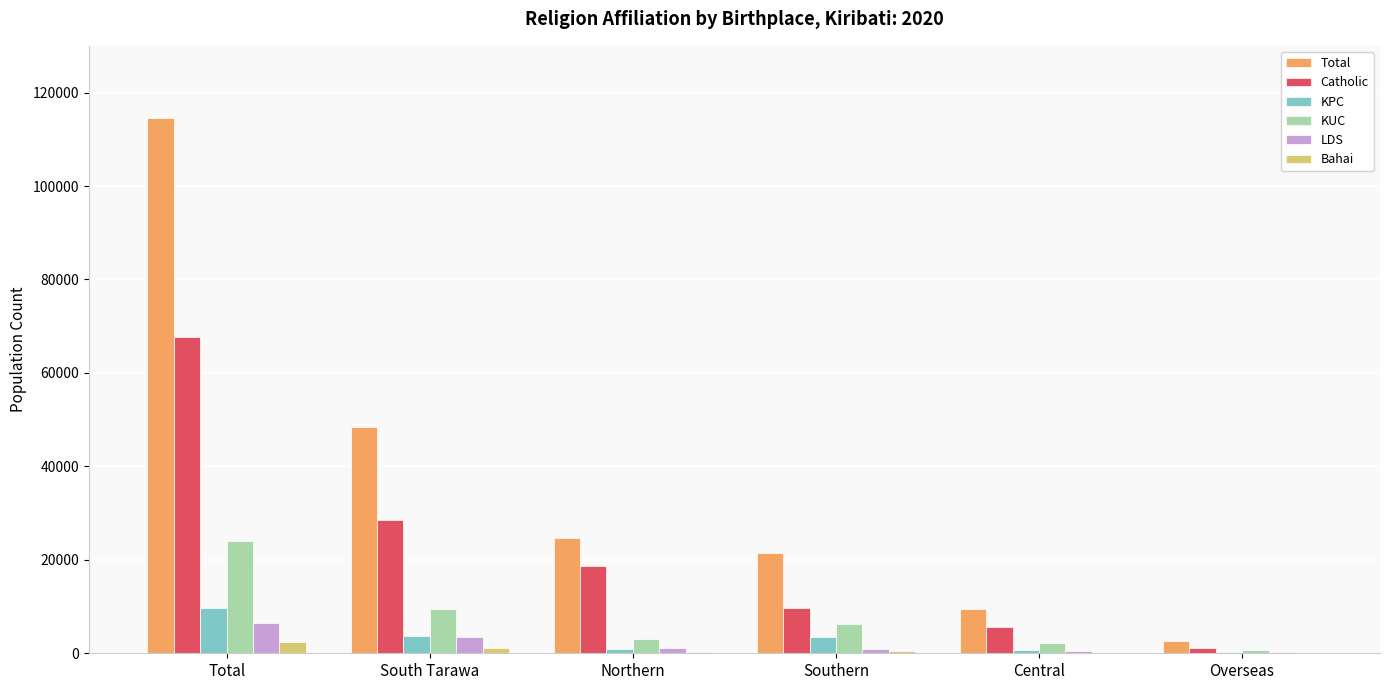

What is the maximum value shown in the chart?

114549